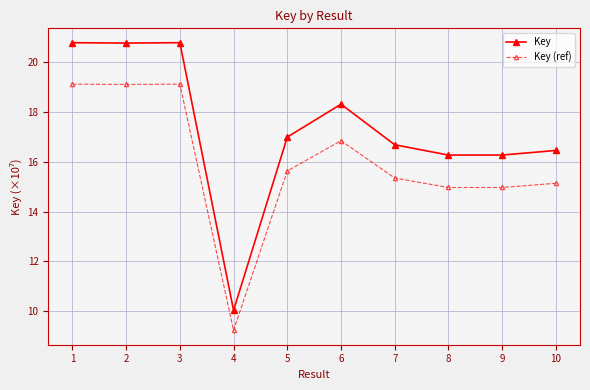

What is the sum of the Key (ref) values at 1 and 3?

38.2